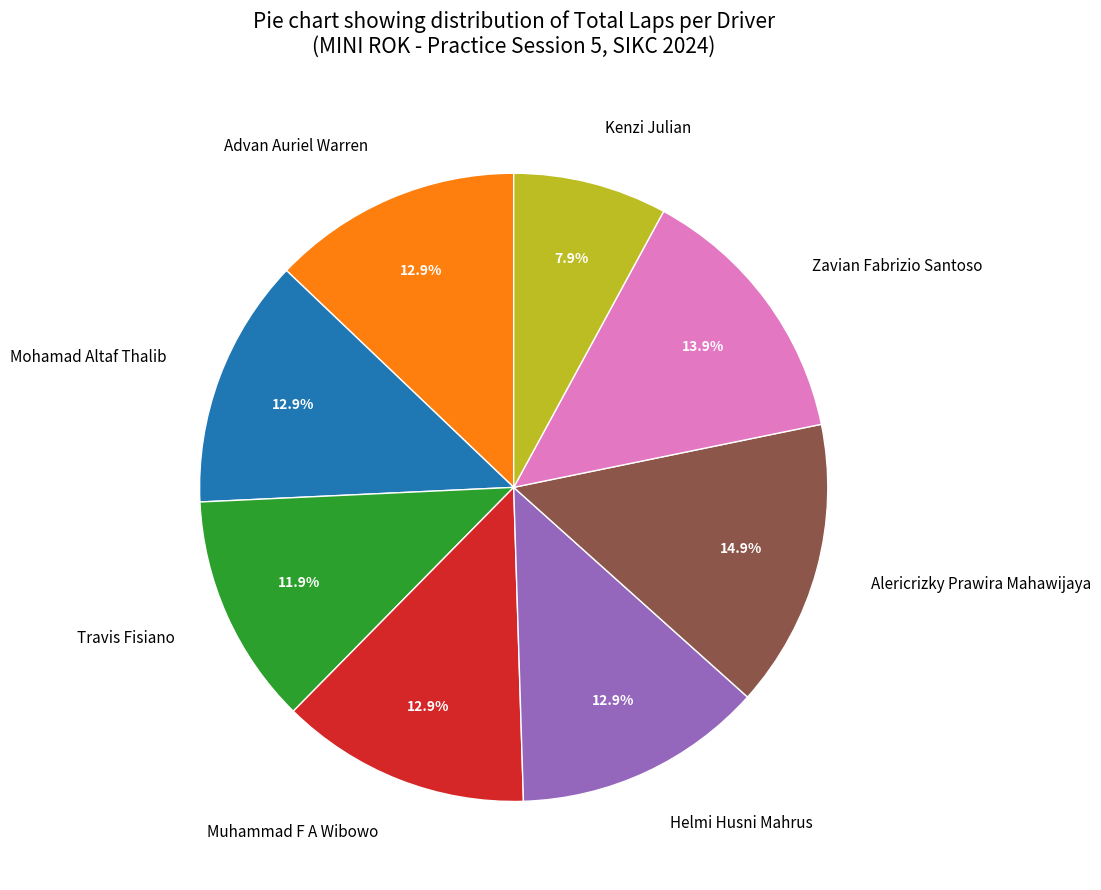

Do Mohamad Altaf Thalib and Muhammad F A Wibowo together represent more than half of the pie?

No